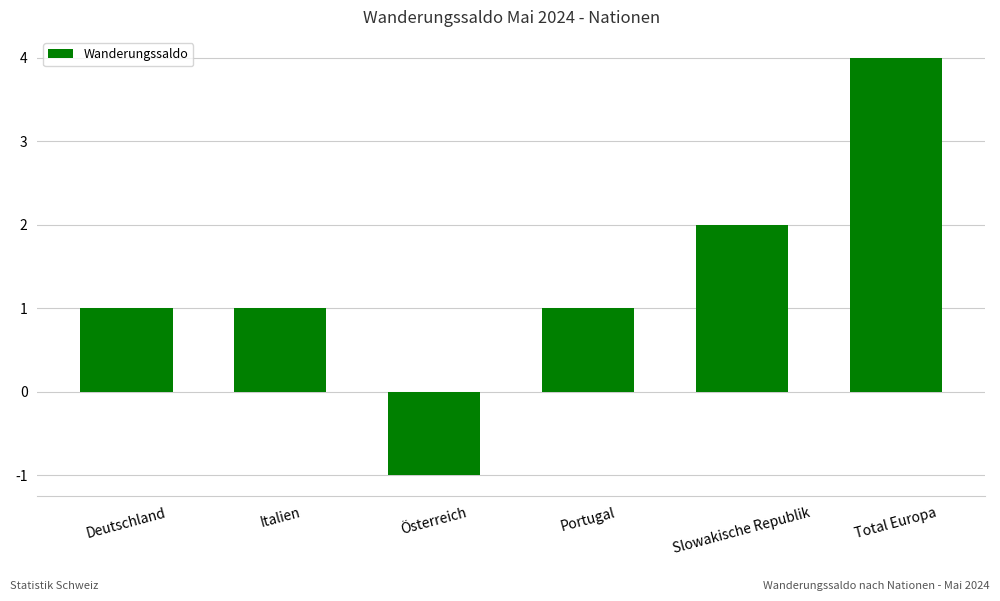

What is the difference between the values at Italien and Total Europa?

3